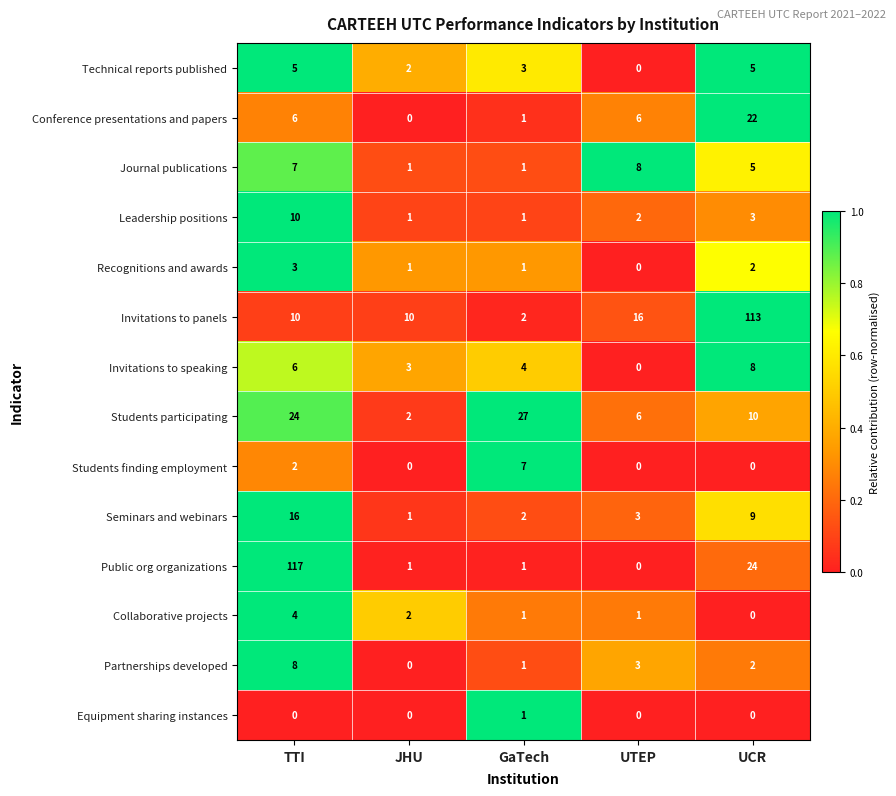

Count the Students finding employment values in the range 0 to 2.

4